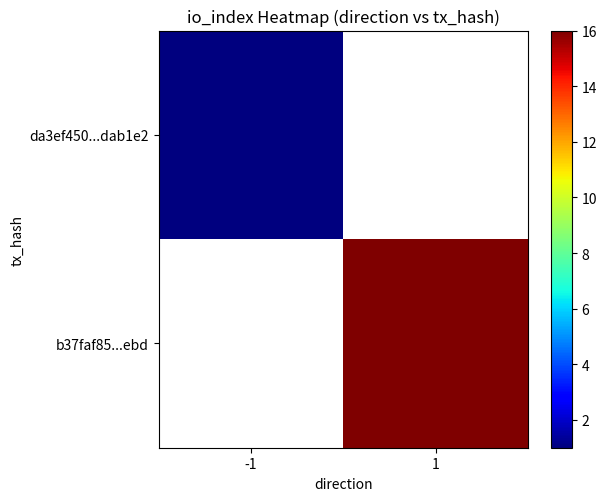

How many data points does each series have?

2